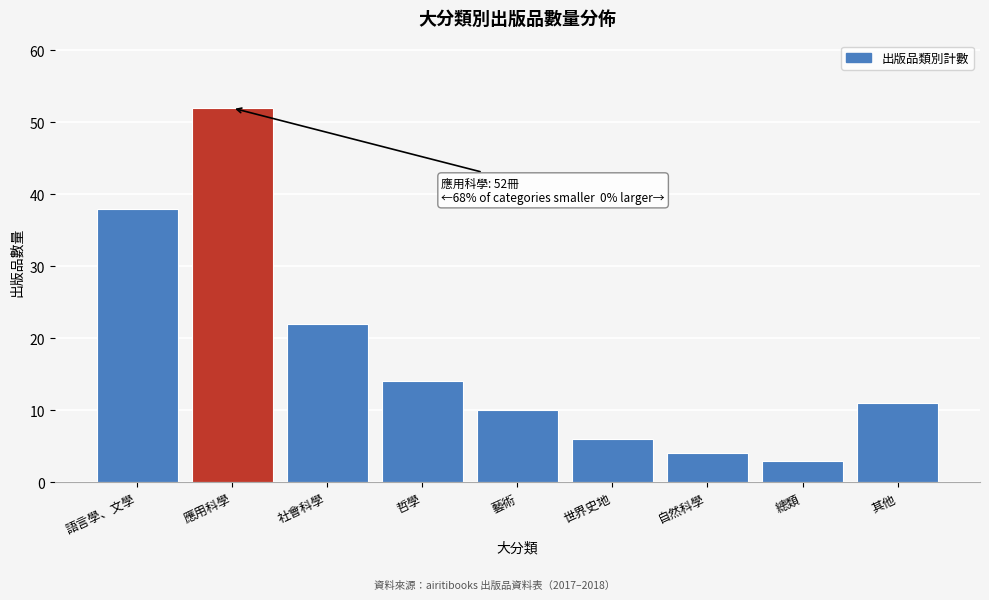

Reading right to left, list all the values displayed in this chart.

11	3	4	6	10	14	22	52	38